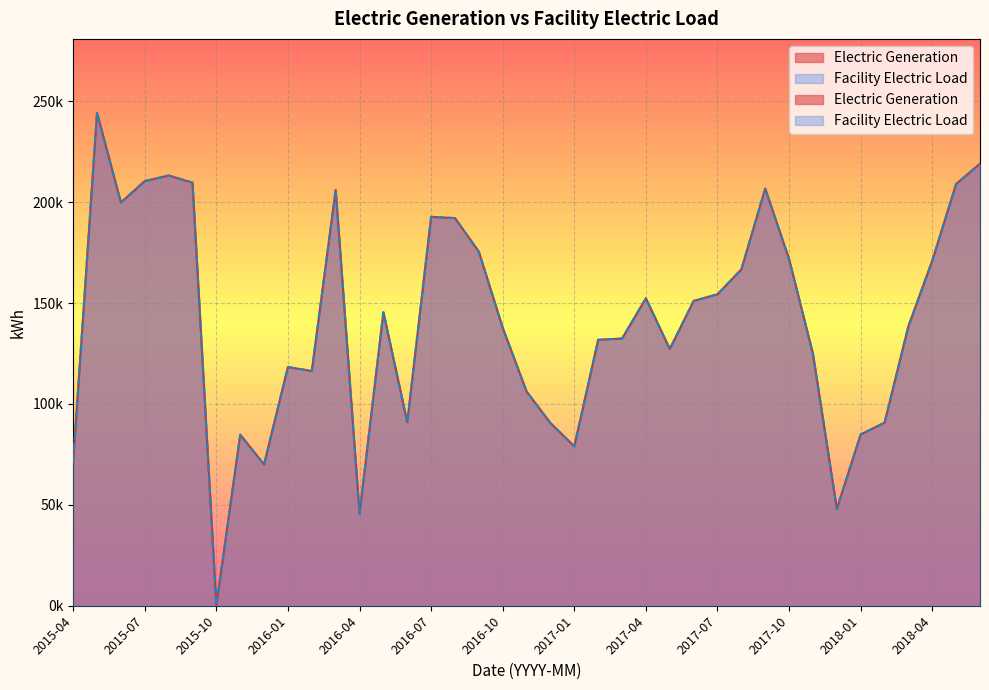

Rank the series by their maximum value, from highest to lowest.

Electric Generation, Facility Electric Load